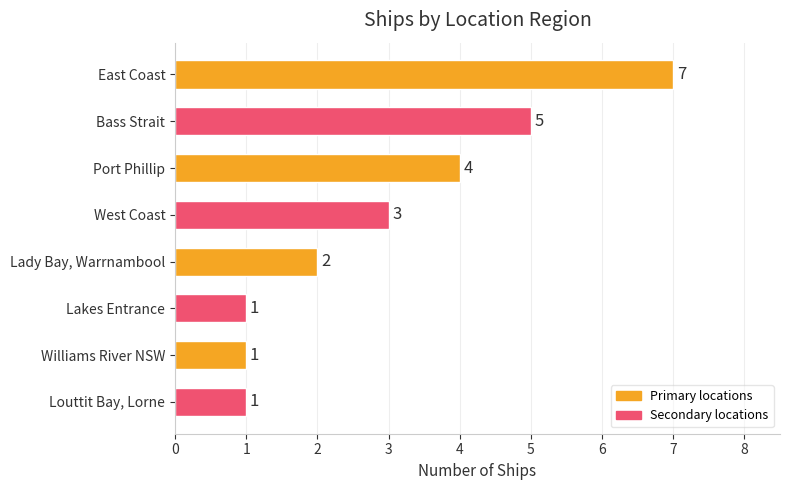

Reading bottom to top, transcribe all the data shown in this chart.

Louttit Bay, Lorne=1	Williams River NSW=1	Lakes Entrance=1	Lady Bay, Warrnambool=2	West Coast=3	Port Phillip=4	Bass Strait=5	East Coast=7